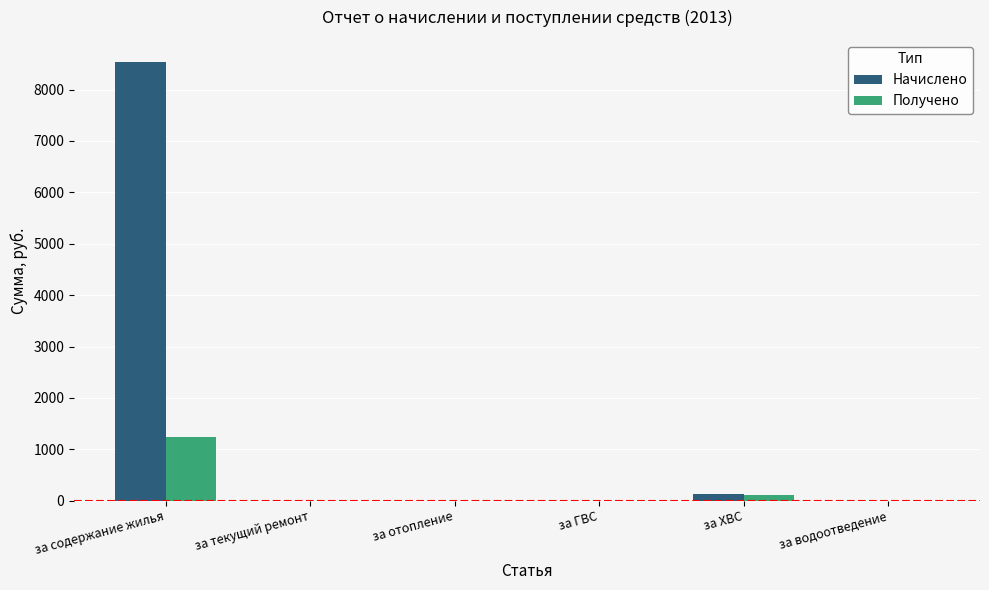

What is the sum of all Начислено values?

8674.0